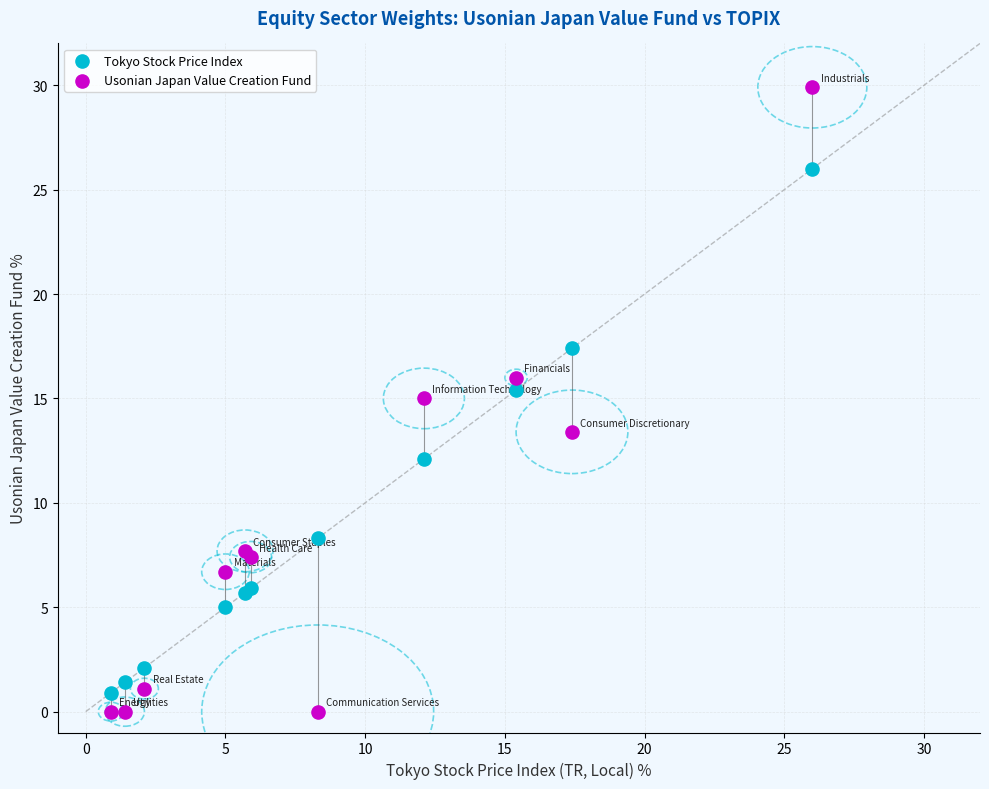

In the Usonian Japan Value Creation Fund series, what Y value is closest to 14?

13.4